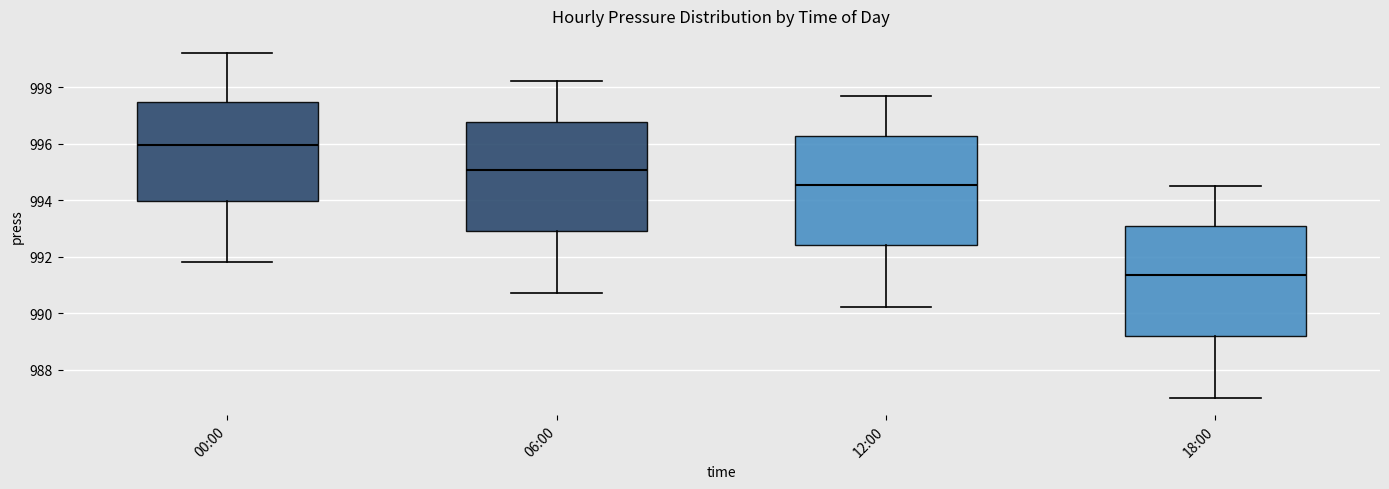

Where is the upper edge of the box for 00:00 on the y-axis? The values are not printed on the chart, so give them approximately, as read against the axis.

997.4